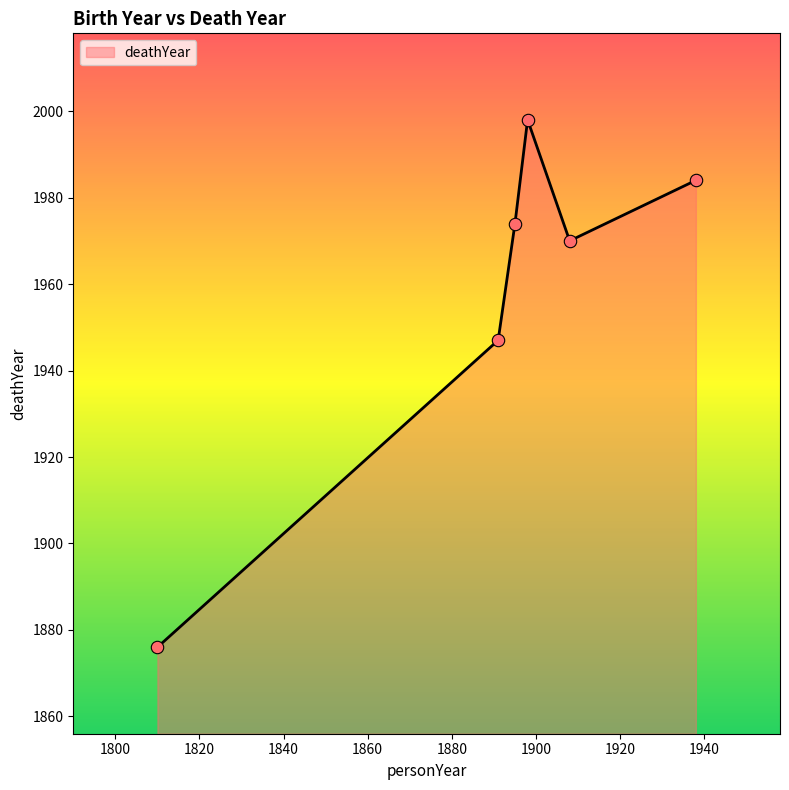

What is the maximum value shown in the chart?

1998